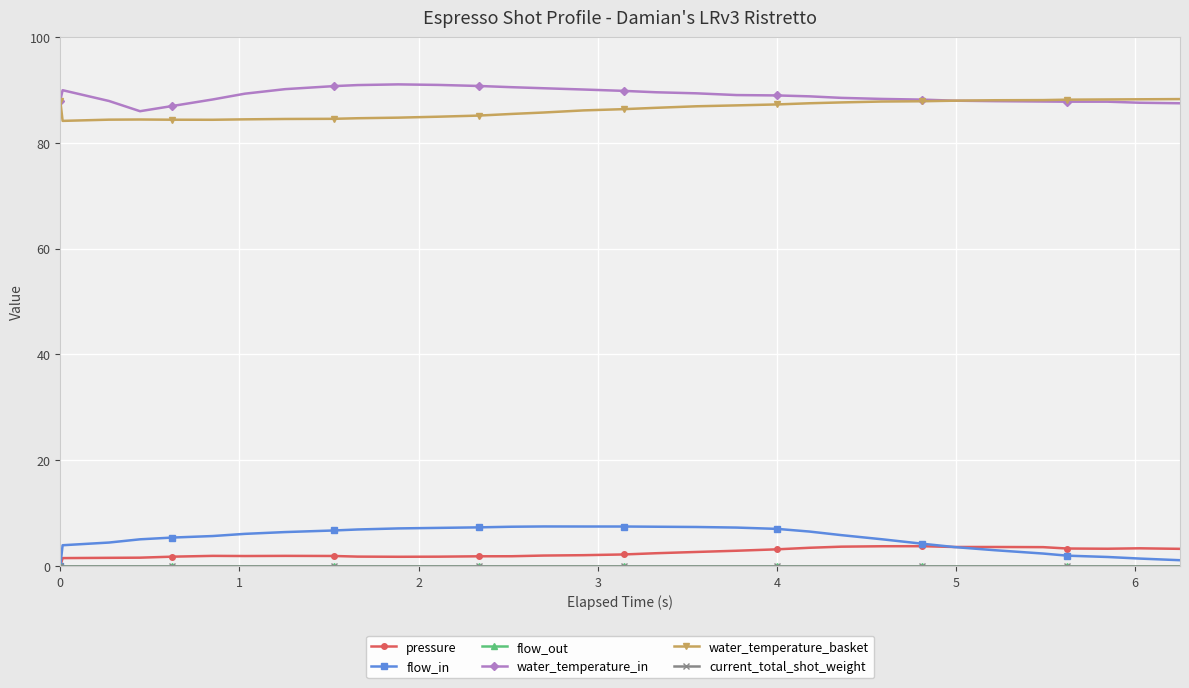

Reading right to left, extract all data points from this chart.

pressure: 3.2	3.4	3.3	3.3	3.6	3.6	3.6	3.8	3.7	3.7	3.5	3.2	2.9	2.7	2.4	2.2	2.0	2.0	1.9	1.8	1.8	1.8	1.8	1.9	1.9	1.9	1.9	1.8	1.6	1.6	1.5	0.0
flow_in: 1.1	1.4	1.7	2.0	2.4	3.0	3.6	4.2	5.1	5.8	6.5	7.0	7.3	7.4	7.4	7.5	7.5	7.5	7.4	7.3	7.2	7.1	6.9	6.7	6.4	6.1	5.7	5.4	5.0	4.4	3.9	0.0
flow_out: 0.0	0.0	0.0	0.0	0.0	0.0	0.0	0.0	0.0	0.0	0.0	0.0	0.0	0.0	0.0	0.0	0.0	0.0	0.0	0.0	0.0	0.0	0.0	0.0	0.0	0.0	0.0	0.0	0.0	0.0	0.0	0.0
water_temperature_in: 87.5	87.6	87.8	87.8	87.8	87.9	88.0	88.2	88.3	88.5	88.8	89.0	89.0	89.4	89.6	89.8	90.1	90.3	90.5	90.8	91.0	91.1	90.9	90.7	90.2	89.3	88.2	87.0	86.0	87.9	90.0	88.0
water_temperature_basket: 88.3	88.2	88.2	88.2	88.1	88.1	88.0	87.9	87.8	87.7	87.5	87.3	87.1	86.9	86.6	86.4	86.1	85.7	85.5	85.2	85.0	84.8	84.7	84.5	84.5	84.5	84.4	84.4	84.4	84.4	84.2	88.0
current_total_shot_weight: 0.0	0.0	0.0	0.0	0.0	0.0	0.0	0.0	0.0	0.0	0.0	0.0	0.0	0.0	0.0	0.0	0.0	0.0	0.0	0.0	0.0	0.0	0.0	0.0	0.0	0.0	0.0	0.0	0.0	0.0	0.0	0.0